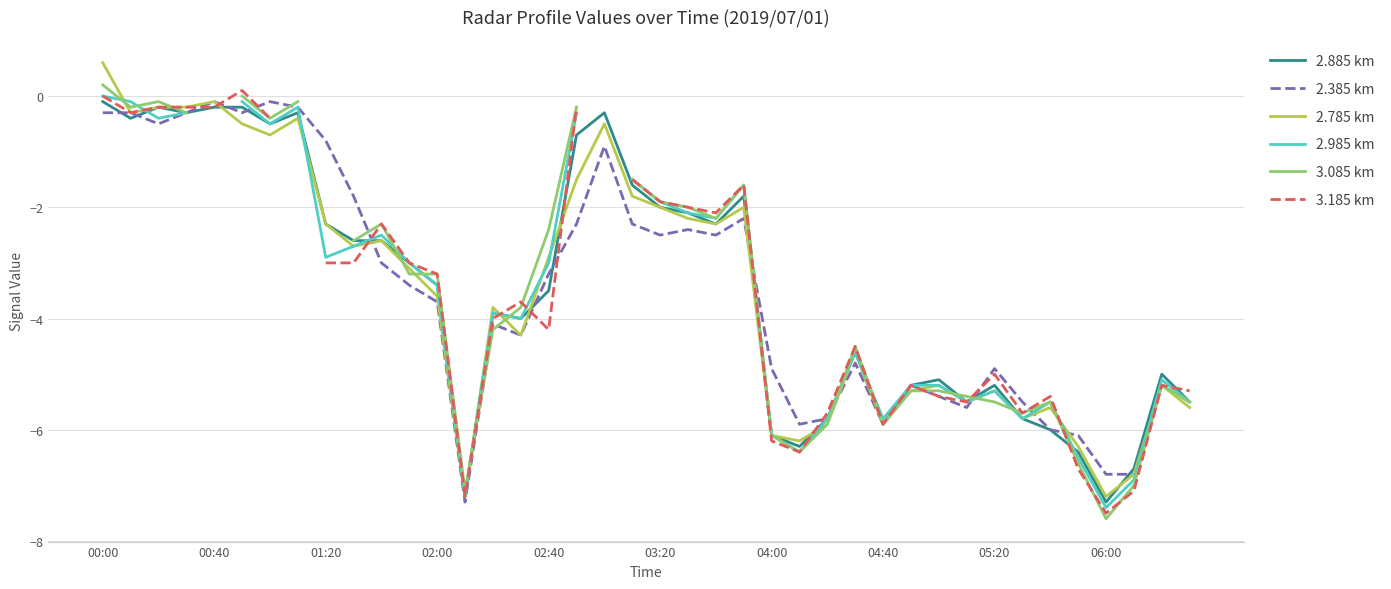

What is the difference between the second highest and second lowest values in the 2.385 km series?

6.7